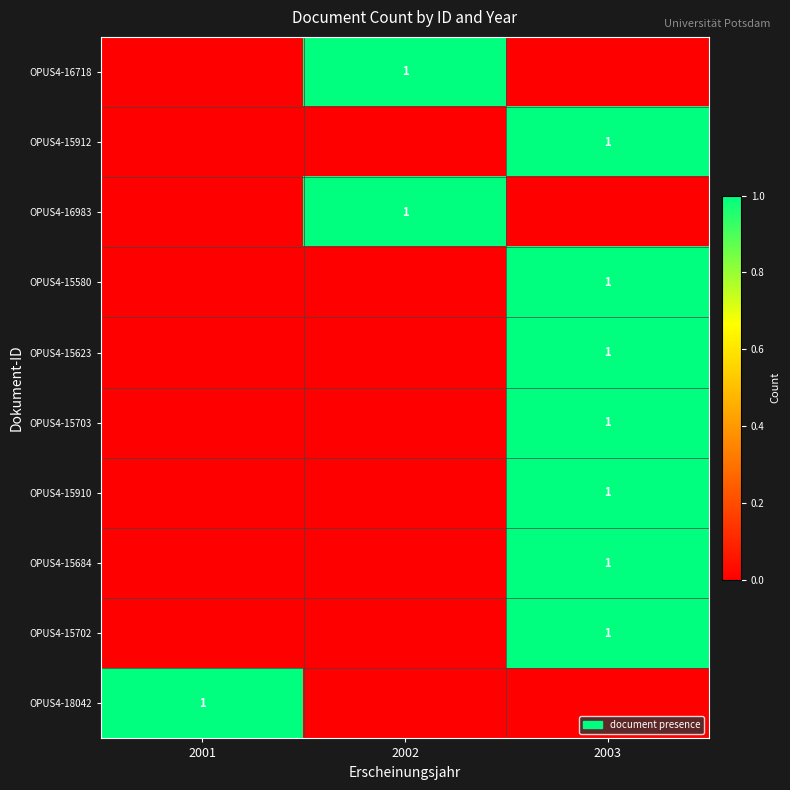

The OPUS4-15623 series shows 2 at 2003. True or false?

False